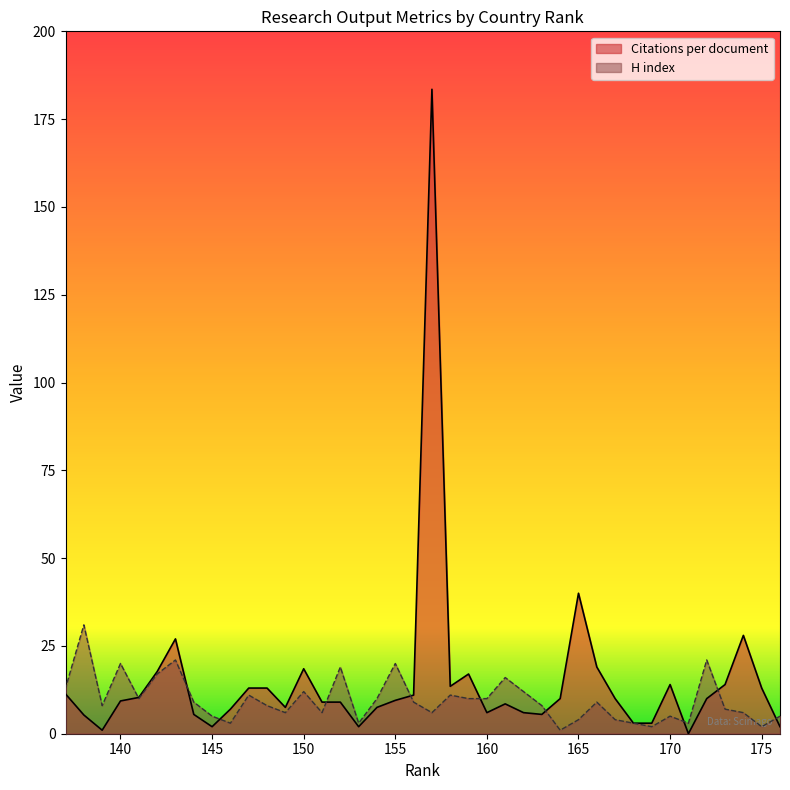

How many times do H index and Citations per document cross each other?

10